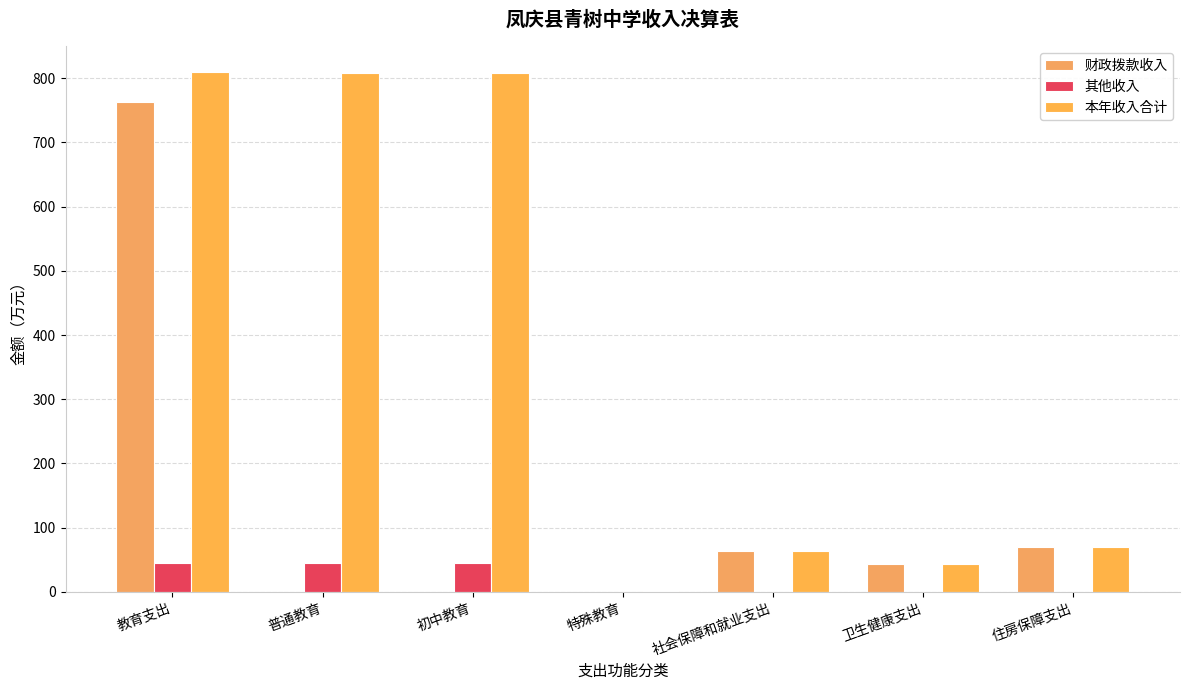

What is the label of the 5th bar from the left?

社会保障和就业支出